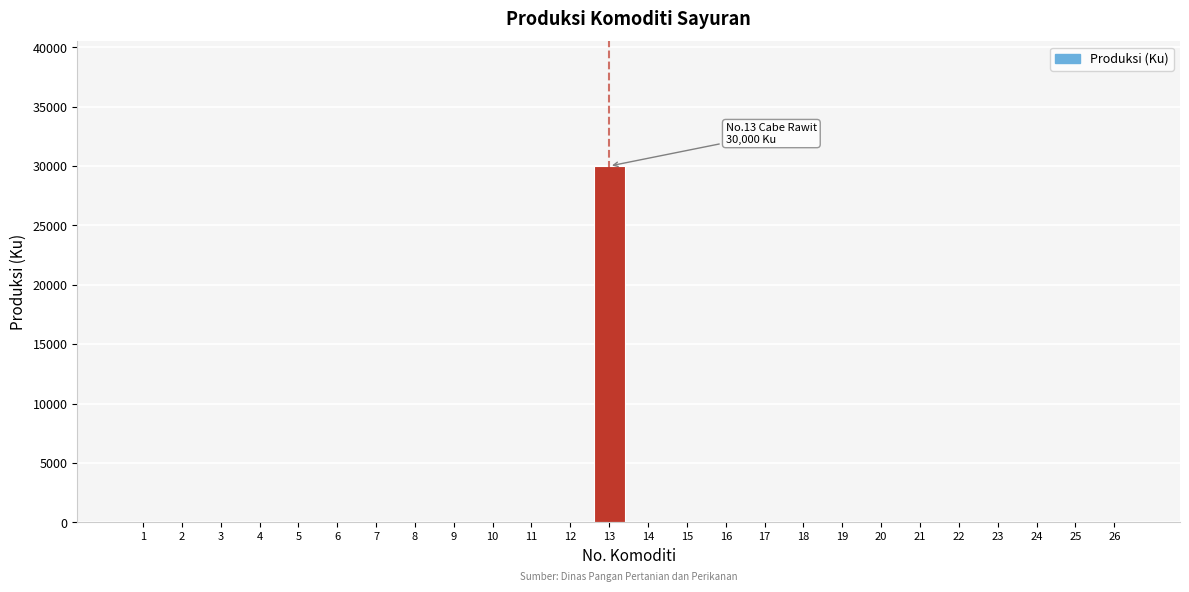

Reading left to right, transcribe all the data shown in this chart.

1=0	2=0	3=0	4=0	5=0	6=0	7=0	8=0	9=0	10=0	11=0	12=0	13=30000	14=0	15=0	16=0	17=0	18=0	19=0	20=0	21=0	22=0	23=0	24=0	25=0	26=0